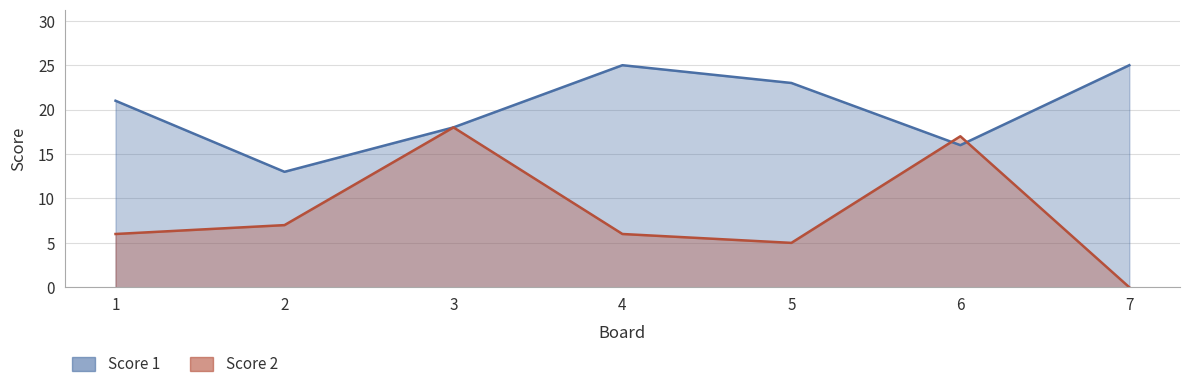

How many data points in Score 2 are less than 6?

2